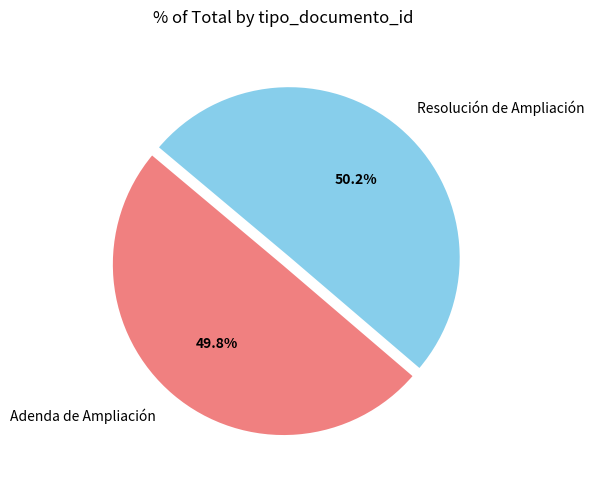

To the nearest percent, what percentage of the pie is Adenda de Ampliación?

50%